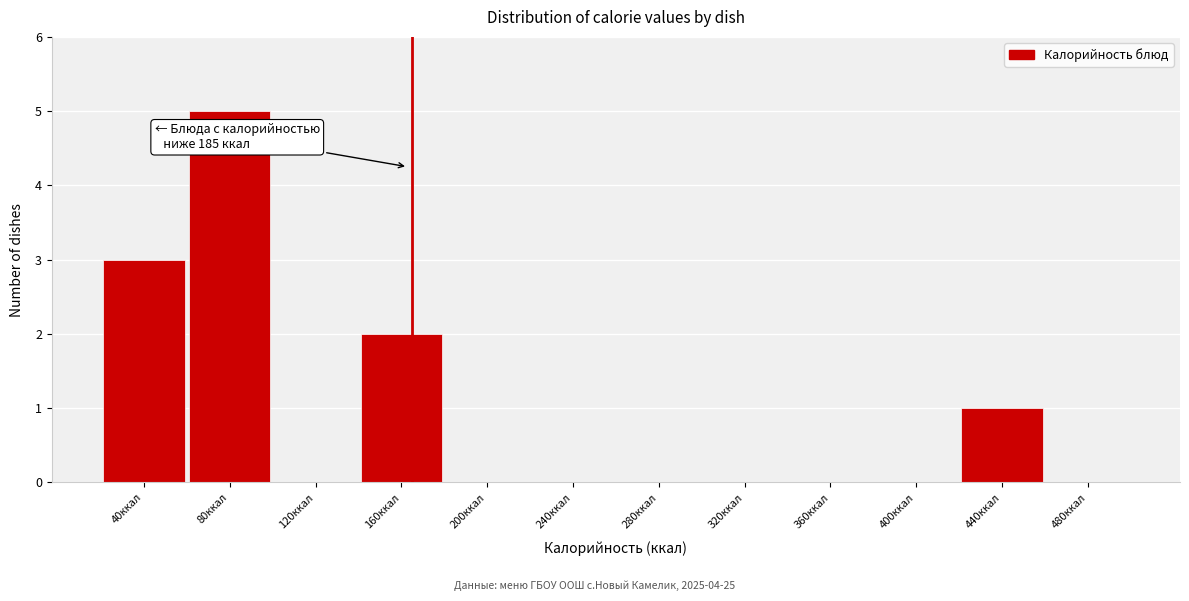

Reading left to right, list all the values displayed in this chart.

40ккал=3	80ккал=5	120ккал=0	160ккал=2	200ккал=0	240ккал=0	280ккал=0	320ккал=0	360ккал=0	400ккал=0	440ккал=1	480ккал=0